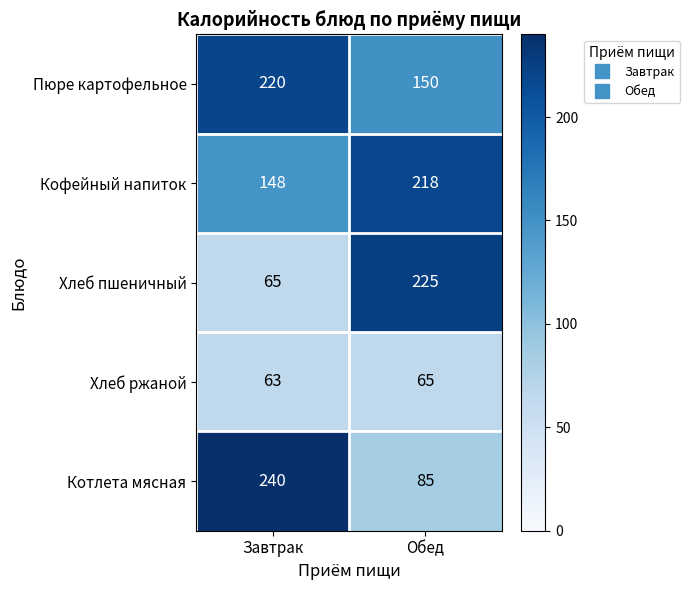

At Завтрак, list the series in order from smallest to largest.

Хлеб ржаной, Хлеб пшеничный, Кофейный напиток, Пюре картофельное, Котлета мясная